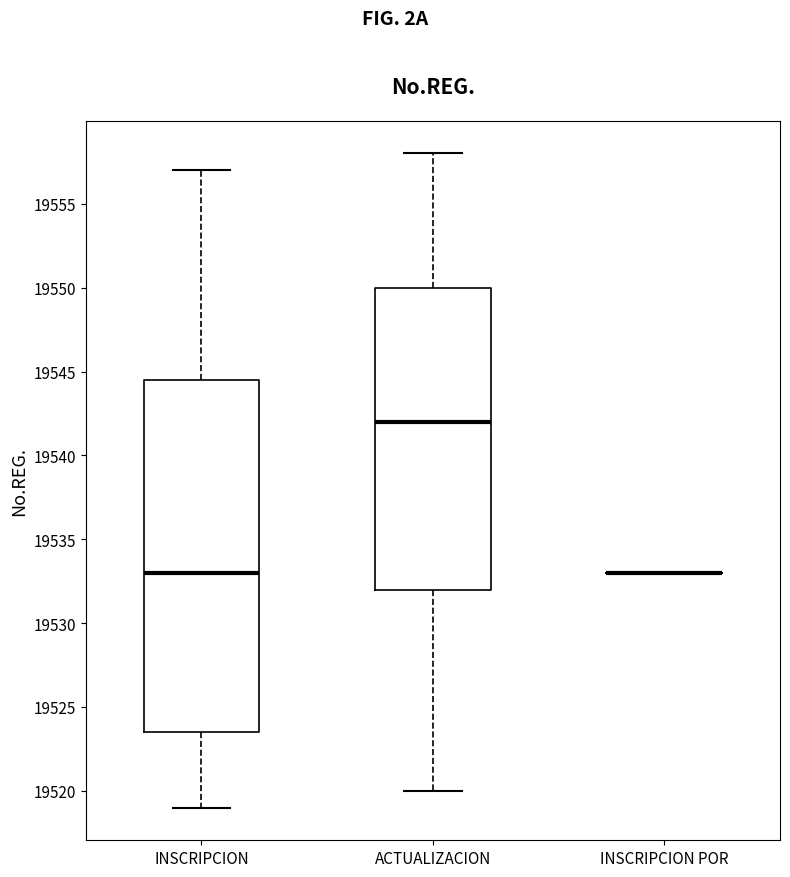

Which box is the tallest, from its lower edge to its upper edge?

INSCRIPCION